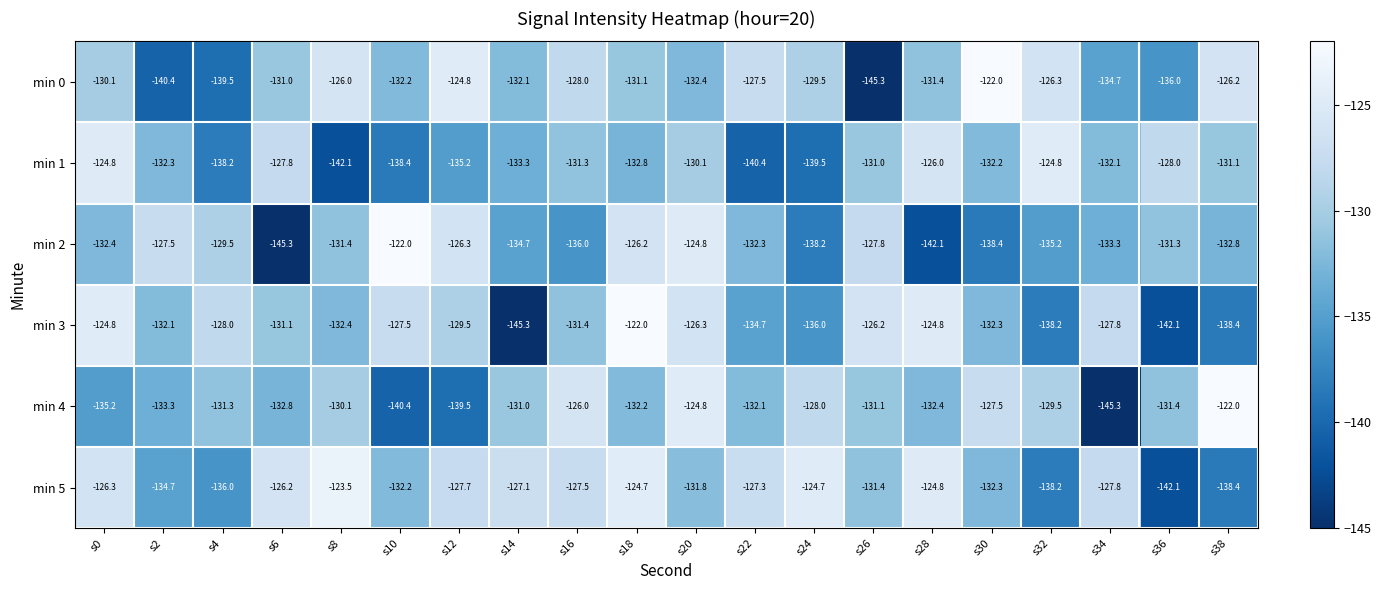

Is the value of min 0 at s38 greater than the value of min 1 at s12?

Yes